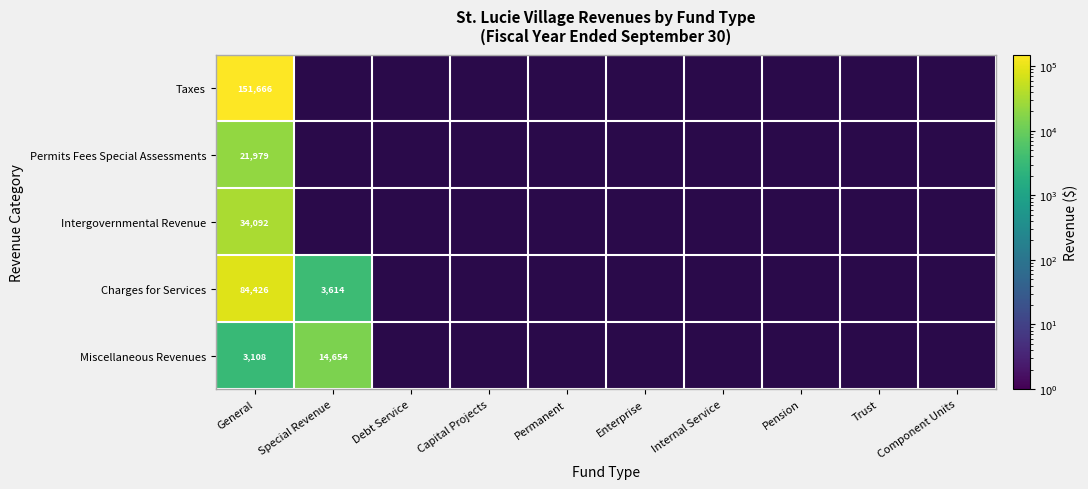

Count the number of categories in the chart.

10